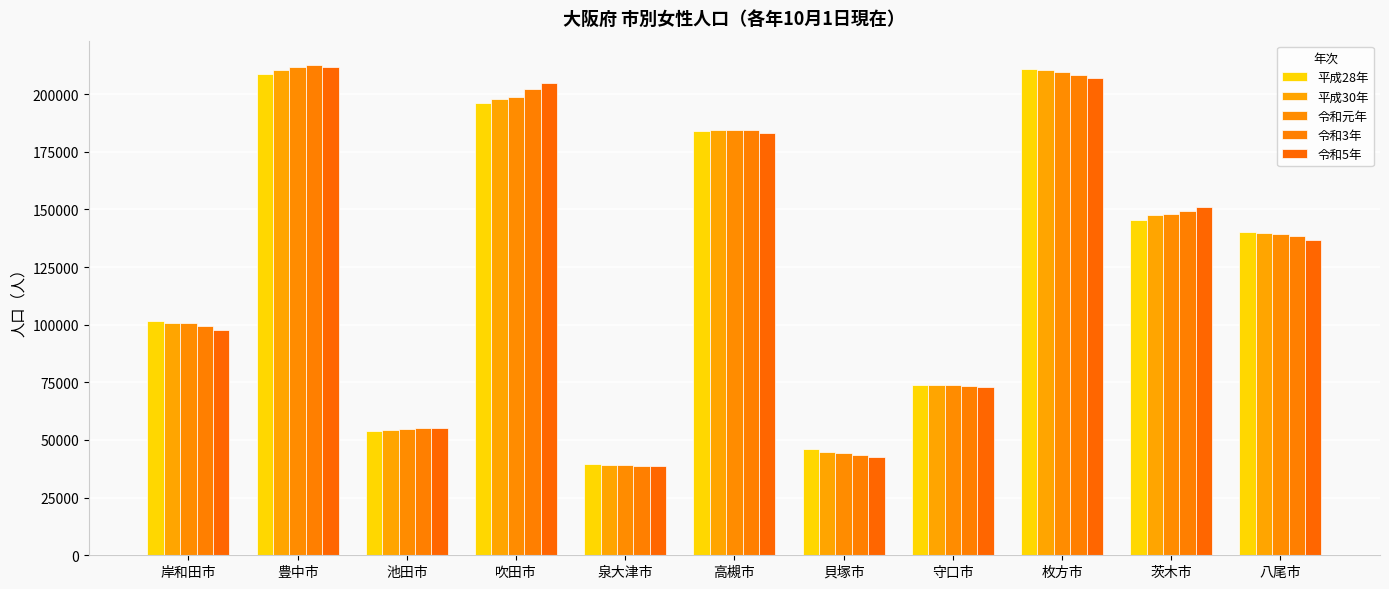

Reading right to left, list all the values displayed in this chart.

平成28年: 140347	145544	210827	73811	45921	183957	39529	196035	53998	208762	101510
平成30年: 139597	147350	210298	73721	44822	184360	39335	197872	54498	210576	100910
令和元年: 139360	147984	209683	73965	44448	184336	39278	198790	54820	211707	100551
令和3年: 138293	149120	208205	73618	43333	184416	38890	202086	55012	212517	99305
令和5年: 136776	150813	206904	72816	42504	183261	38579	204736	54999	211832	97896